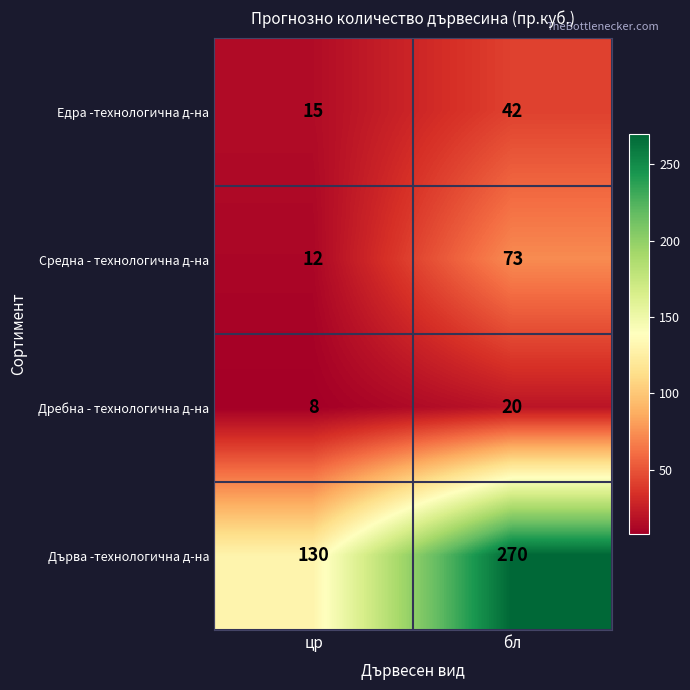

Reading left to right, extract all data points from this chart.

Едра -технологична д-на: цр=15	бл=42
Средна - технологична д-на: цр=12	бл=73
Дребна - технологична д-на: цр=8	бл=20
Дърва -технологична д-на: цр=130	бл=270